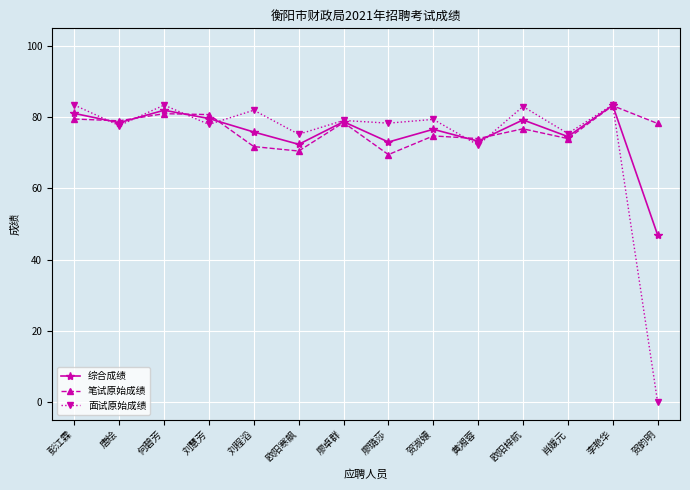

What is the average value of the 面试原始成绩 series?

73.6